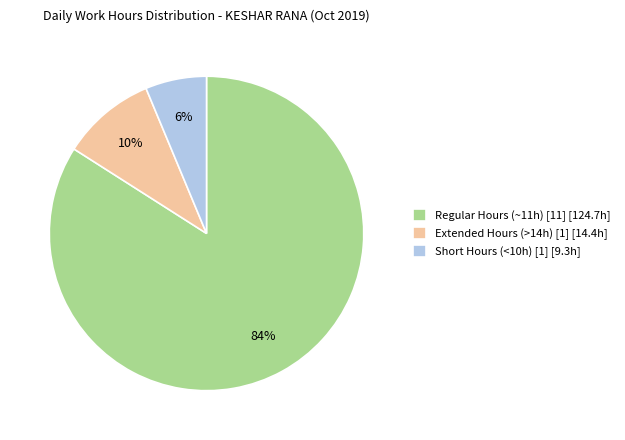

Which has a higher value, Short Hours (<10h) [1] [9.3h] or Regular Hours (~11h) [11] [124.7h]?

Regular Hours (~11h) [11] [124.7h]